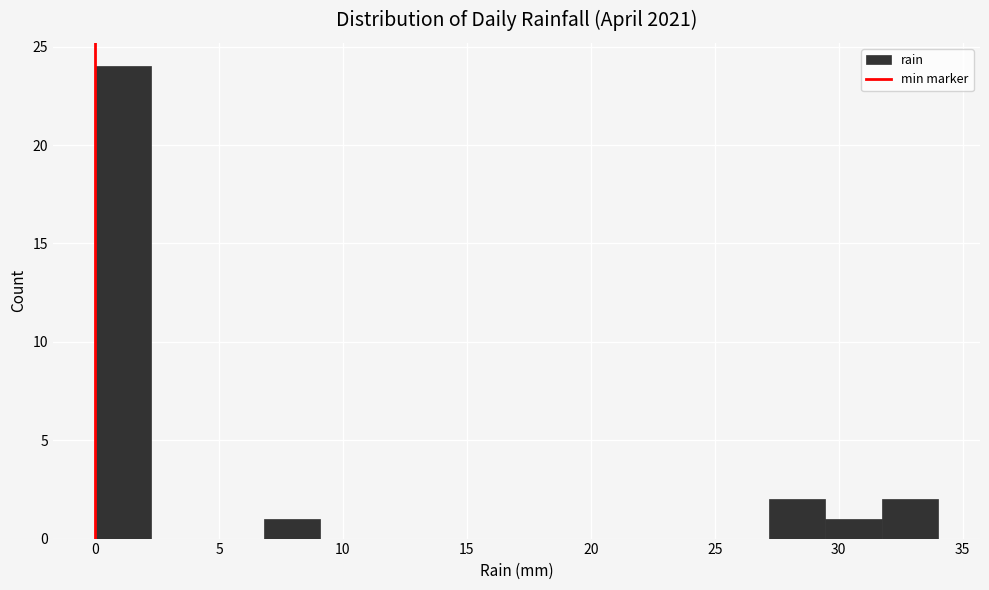

Which range on the x-axis has the tallest bar?

0.0 to 2.5